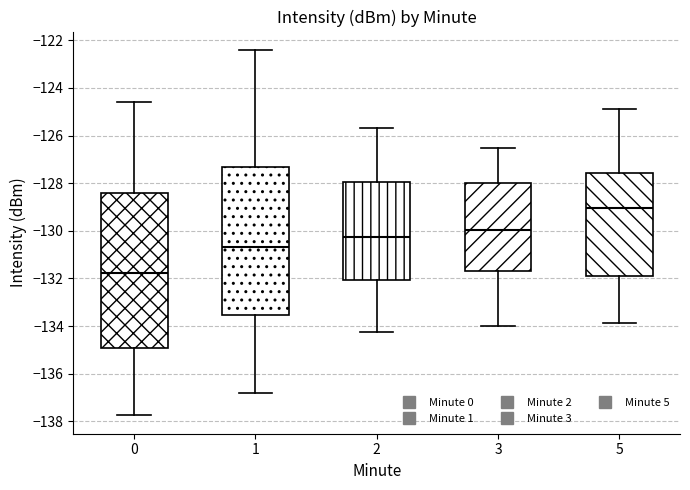

Reading left to right, read every box against the y-axis: the position of its median line, the range the box covers, and the ends of its whiskers. The values are not printed on the chart, so give them approximately, as read against the axis.

0: median -131.8, box -135.0 to -128.4, whiskers -137.8 to -124.6
1: median -130.6, box -133.6 to -127.4, whiskers -136.8 to -122.4
2: median -130.2, box -132.0 to -128.0, whiskers -134.2 to -125.6
3: median -130.0, box -131.8 to -128.0, whiskers -134.0 to -126.6
5: median -129.0, box -131.8 to -127.6, whiskers -133.8 to -124.8